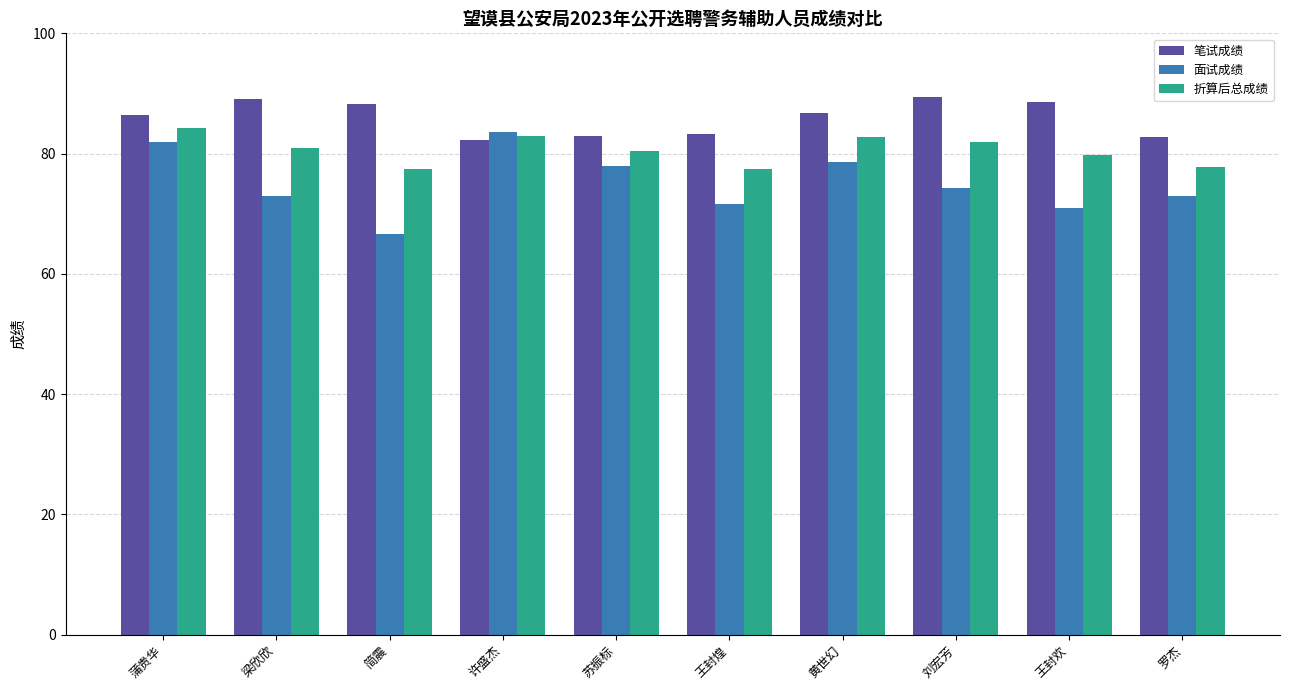

List the series in order of their overall mean, lowest first.

面试成绩, 折算后总成绩, 笔试成绩